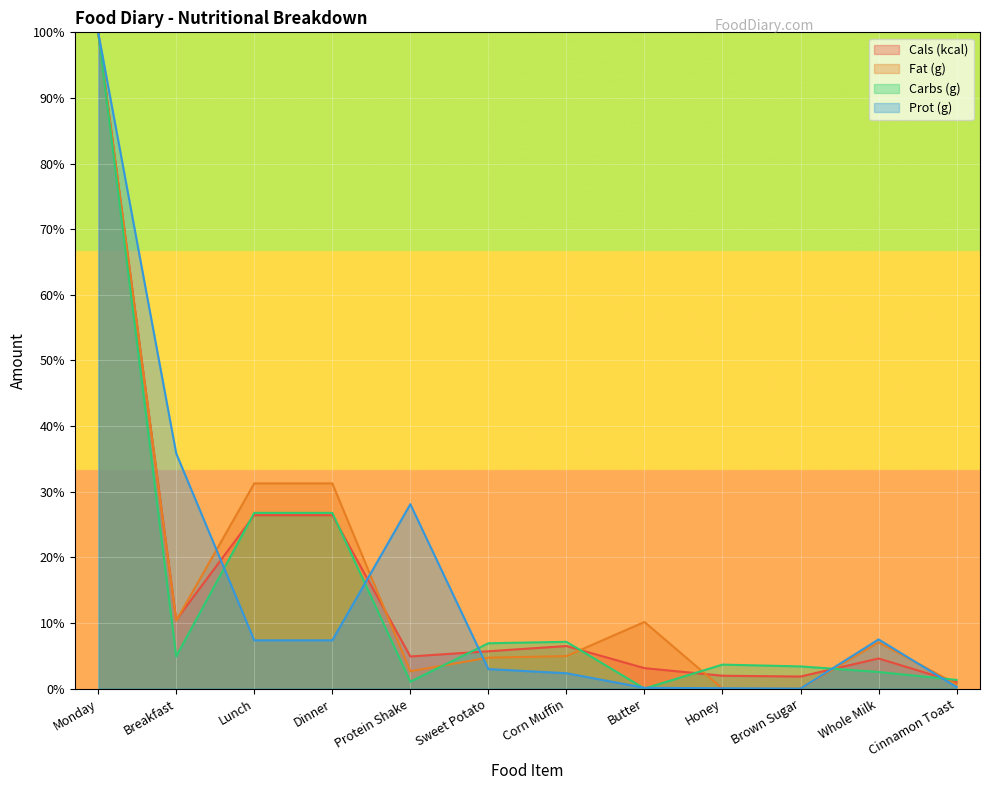

What is the sum of all Fat (g) values?

203.1